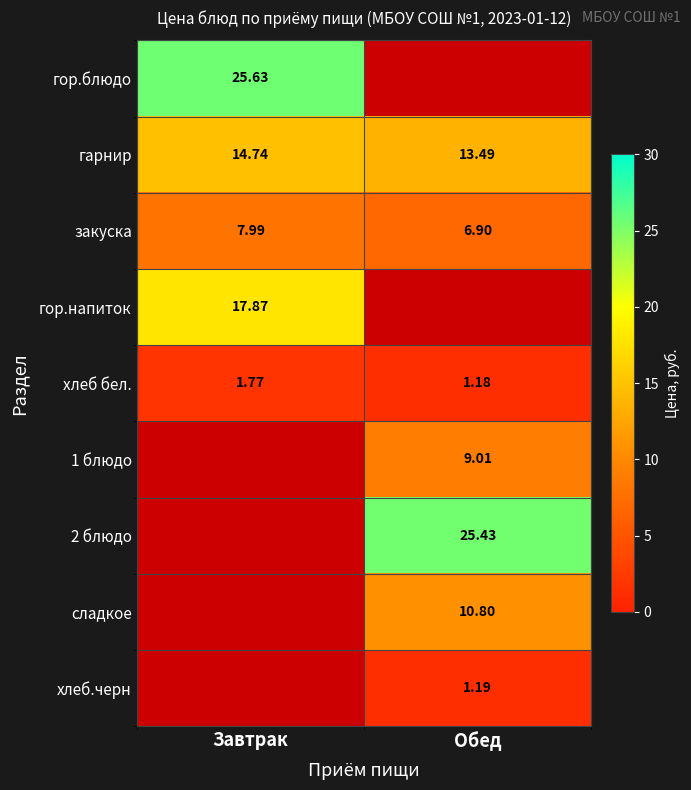

List the series in order of their peak value, highest first.

гор.блюдо, гор.напиток, гарнир, хлеб бел., 1 блюдо, 2 блюдо, сладкое, хлеб.черн, закуска